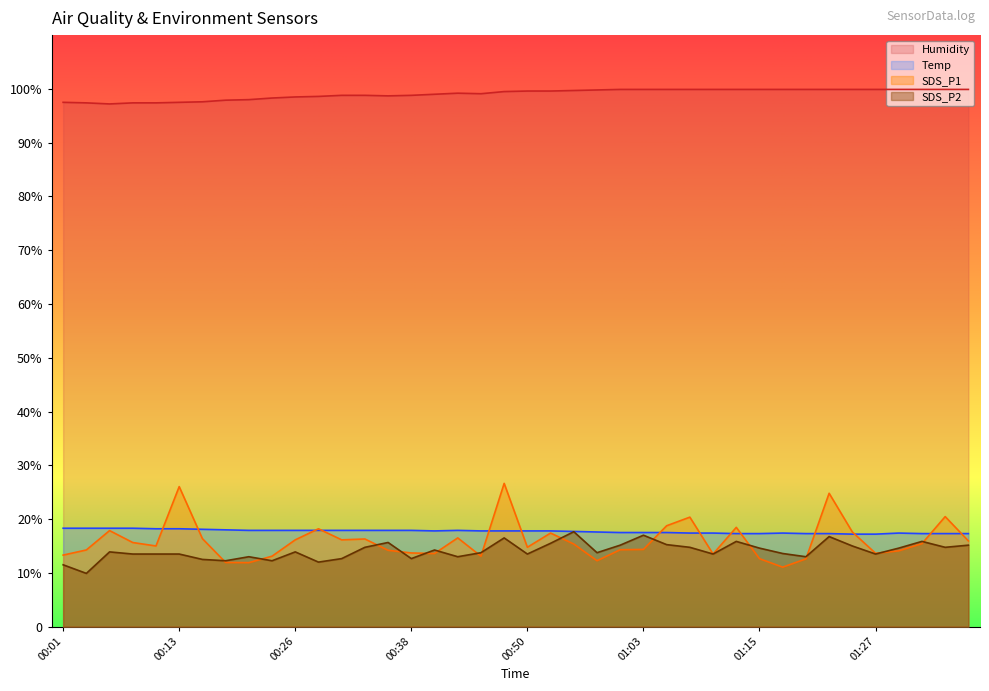

Reading left to right, extract all data points from this chart.

Temp: 00:01=18.3	00:04=18.3	00:06=18.3	00:09=18.3	00:11=18.2	00:13=18.2	00:16=18.1	00:18=18.0	00:21=17.9	00:23=17.9	00:26=17.9	00:28=17.9	00:31=17.9	00:33=17.9	00:36=17.9	00:38=17.9	00:40=17.8	00:43=17.9	00:45=17.8	00:48=17.8	00:50=17.8	00:53=17.8	00:55=17.7	00:58=17.6	01:00=17.5	01:03=17.5	01:05=17.5	01:08=17.4	01:10=17.4	01:13=17.3	01:15=17.3	01:17=17.4	01:20=17.3	01:22=17.3	01:25=17.2	01:27=17.2	01:30=17.4	01:32=17.3	01:35=17.3	01:37=17.3
Humidity: 00:01=97.5	00:04=97.4	00:06=97.2	00:09=97.4	00:11=97.4	00:13=97.5	00:16=97.6	00:18=97.9	00:21=98.0	00:23=98.3	00:26=98.5	00:28=98.6	00:31=98.8	00:33=98.8	00:36=98.7	00:38=98.8	00:40=99.0	00:43=99.2	00:45=99.1	00:48=99.5	00:50=99.6	00:53=99.6	00:55=99.7	00:58=99.8	01:00=99.9	01:03=99.9	01:05=99.9	01:08=99.9	01:10=99.9	01:13=99.9	01:15=99.9	01:17=99.9	01:20=99.9	01:22=99.9	01:25=99.9	01:27=99.9	01:30=99.9	01:32=99.9	01:35=99.9	01:37=99.9
SDS_P1: 00:01=13.3	00:04=14.3	00:06=17.9	00:09=15.6	00:11=15.0	00:13=26.0	00:16=16.4	00:18=11.9	00:21=11.9	00:23=13.1	00:26=16.1	00:28=18.2	00:31=16.1	00:33=16.3	00:36=14.2	00:38=13.7	00:40=13.6	00:43=16.5	00:45=13.1	00:48=26.6	00:50=14.8	00:53=17.4	00:55=15.4	00:58=12.3	01:00=14.3	01:03=14.4	01:05=18.8	01:08=20.4	01:10=13.5	01:13=18.5	01:15=12.6	01:17=11.1	01:20=12.6	01:22=24.8	01:25=17.6	01:27=13.6	01:30=14.1	01:32=15.4	01:35=20.5	01:37=15.9
SDS_P2: 00:01=11.5	00:04=9.9	00:06=13.9	00:09=13.5	00:11=13.5	00:13=13.5	00:16=12.5	00:18=12.2	00:21=13.0	00:23=12.2	00:26=13.9	00:28=12.0	00:31=12.6	00:33=14.8	00:36=15.6	00:38=12.6	00:40=14.2	00:43=13.0	00:45=13.8	00:48=16.5	00:50=13.5	00:53=15.5	00:55=17.6	00:58=13.8	01:00=15.1	01:03=17.0	01:05=15.2	01:08=14.8	01:10=13.5	01:13=15.8	01:15=14.6	01:17=13.6	01:20=13.0	01:22=16.8	01:25=15.0	01:27=13.5	01:30=14.6	01:32=15.8	01:35=14.8	01:37=15.1